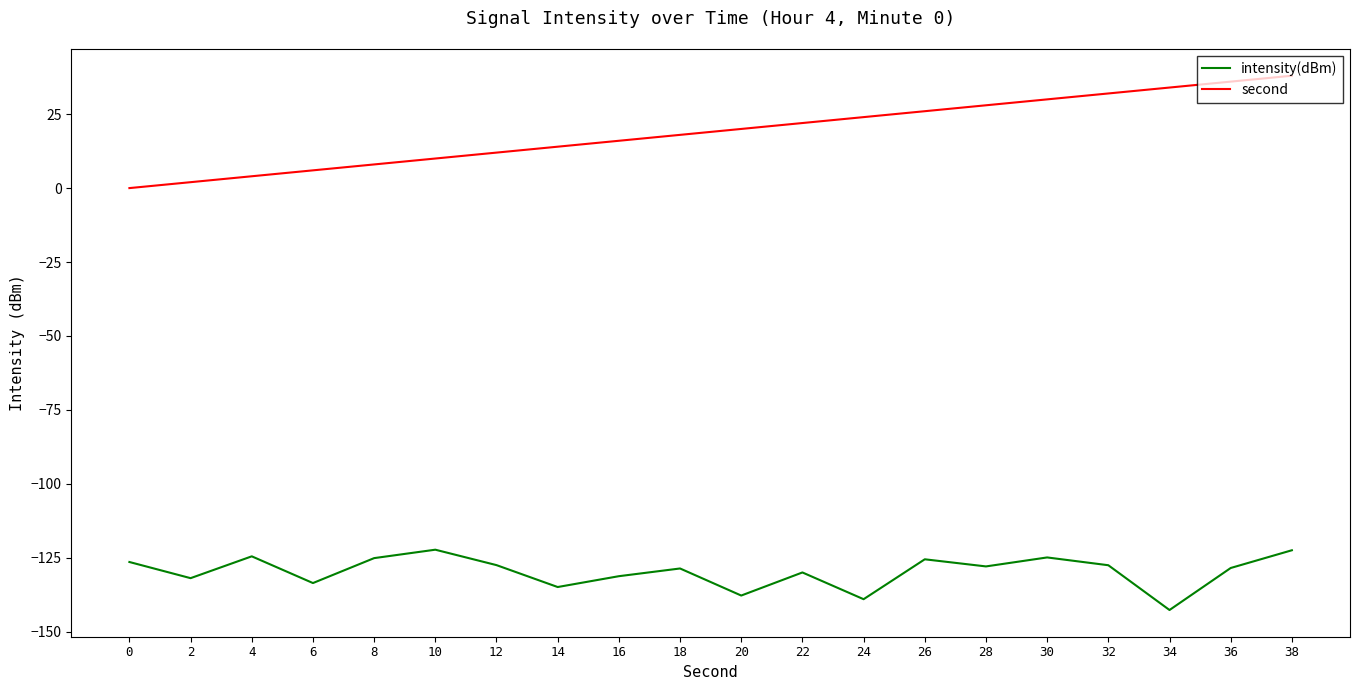

What is the highest value of the second series?

38.0